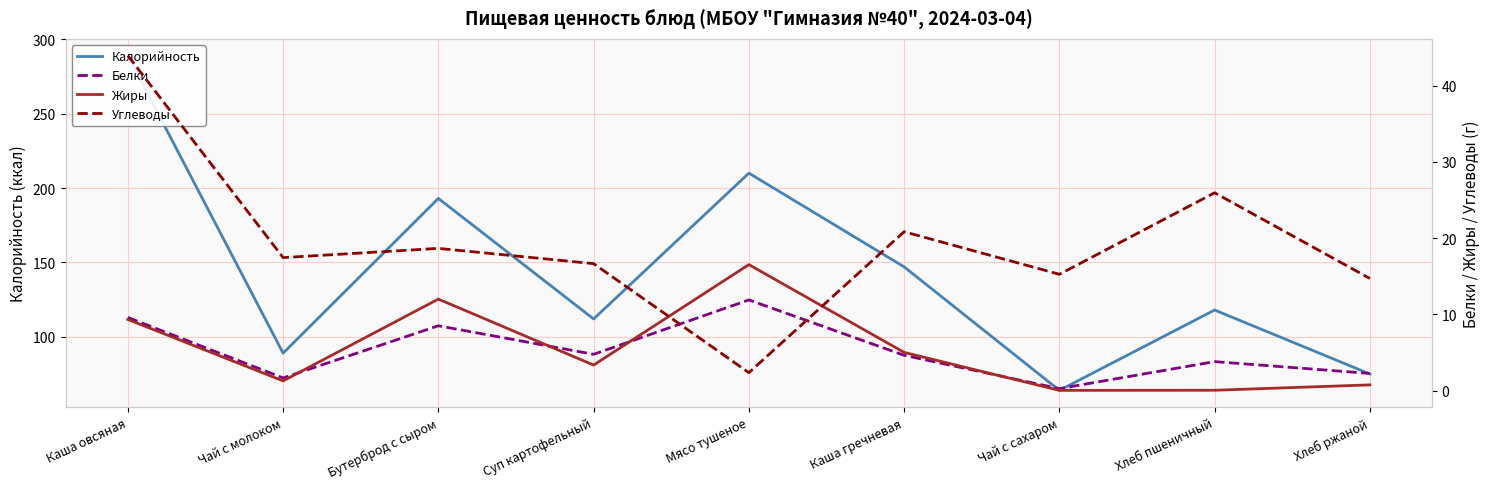

How many categories are shown in the chart?

9